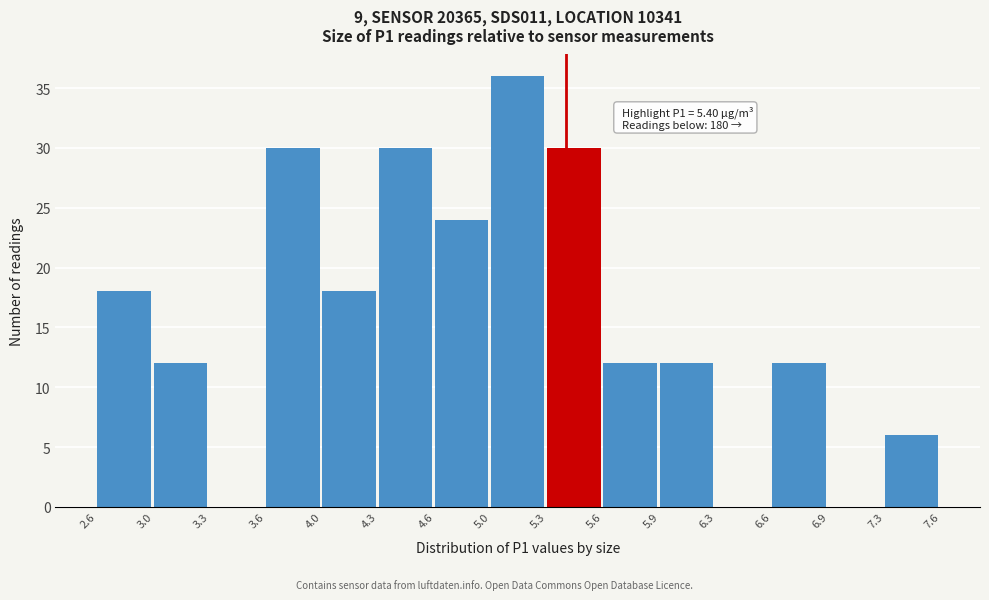

Over which range of the x-axis is the bar tallest?

5.0 to 5.3